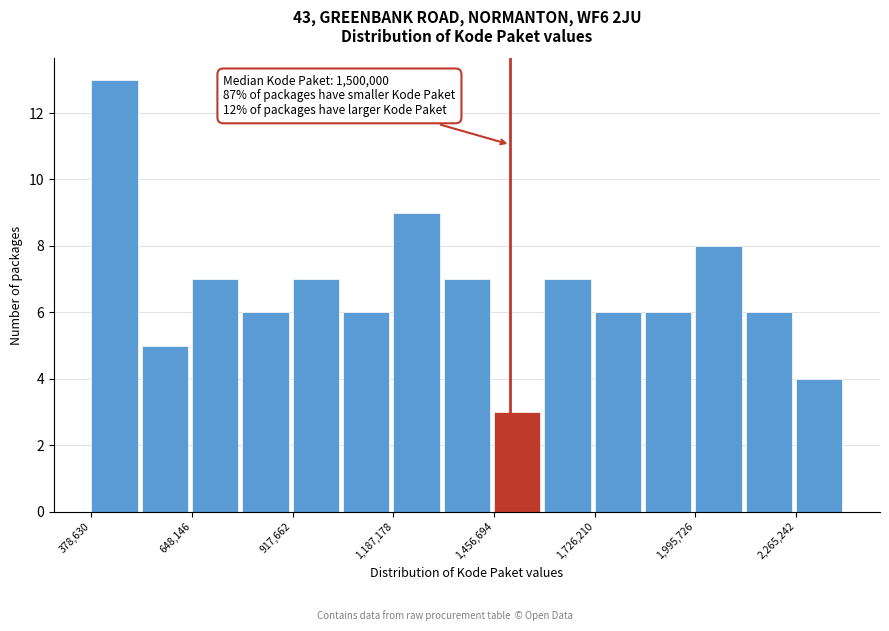

Read against the x-axis, roughly where is the centre of the tallest bar?

450000